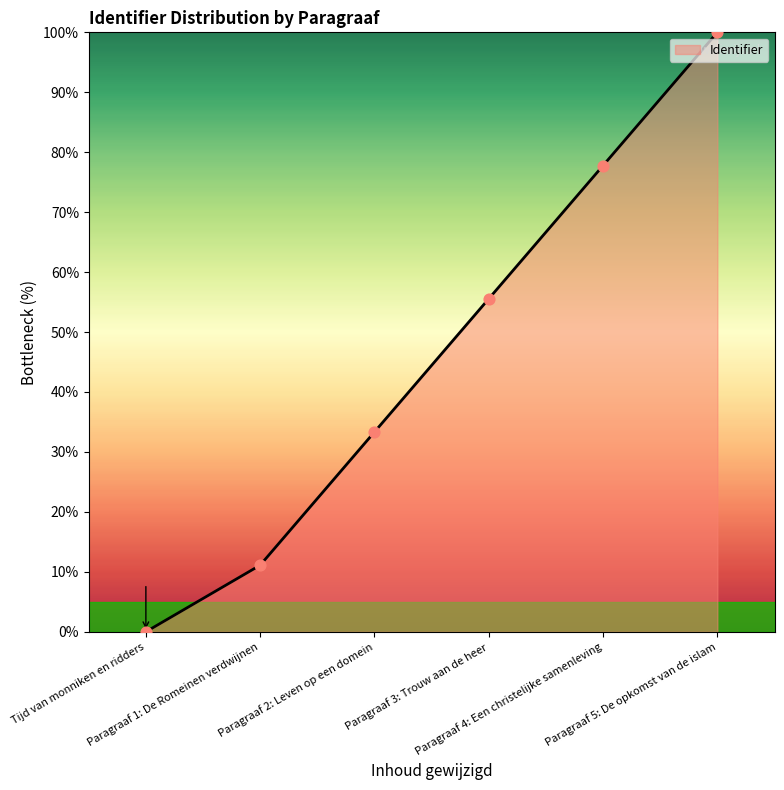

Which has a higher value, Tijd van monniken en ridders or Paragraaf 2: Leven op een domein?

Paragraaf 2: Leven op een domein